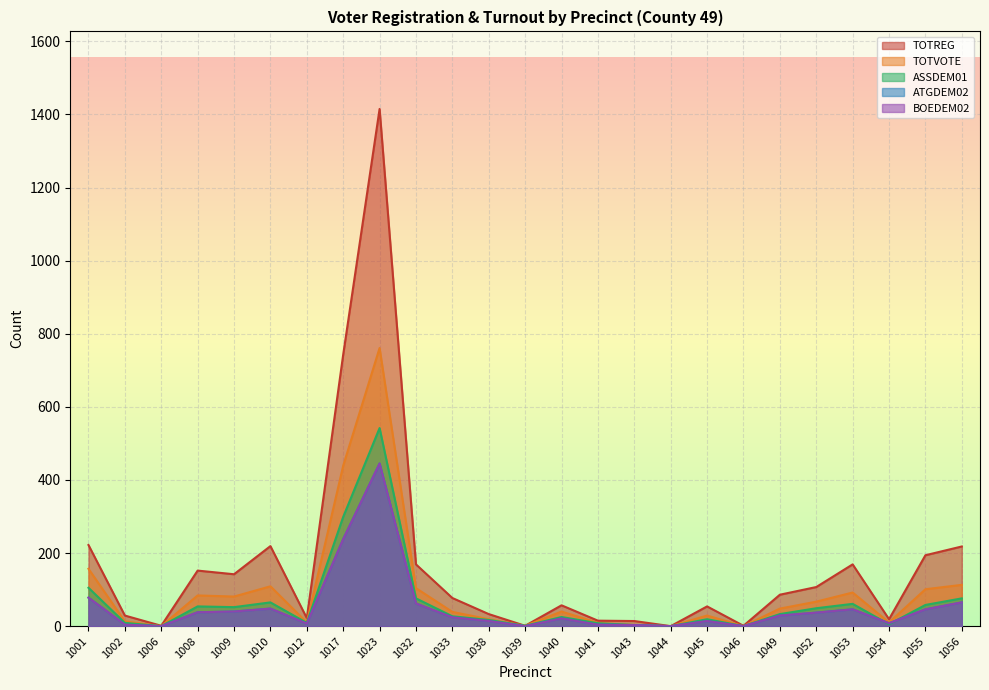

What is the value of the TOTREG point at the 19th from the left?

1